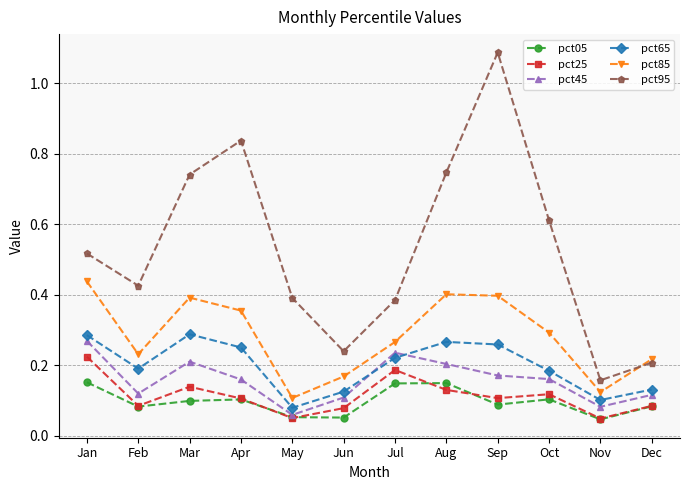

At which label does pct25 reach its peak?

Jan